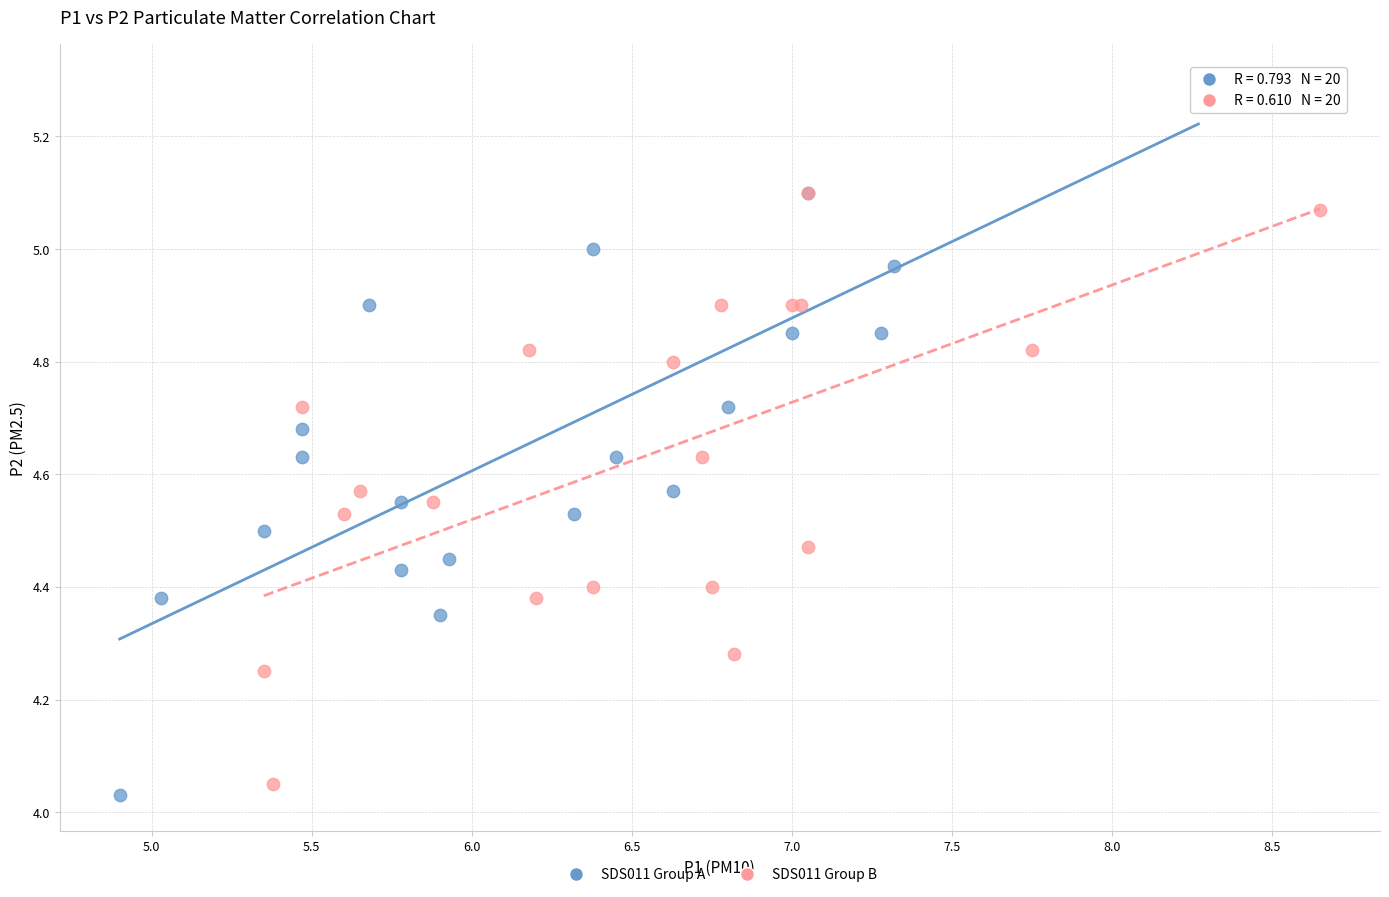

Which series has the largest Y range (max minus min)?

SDS011 Group A